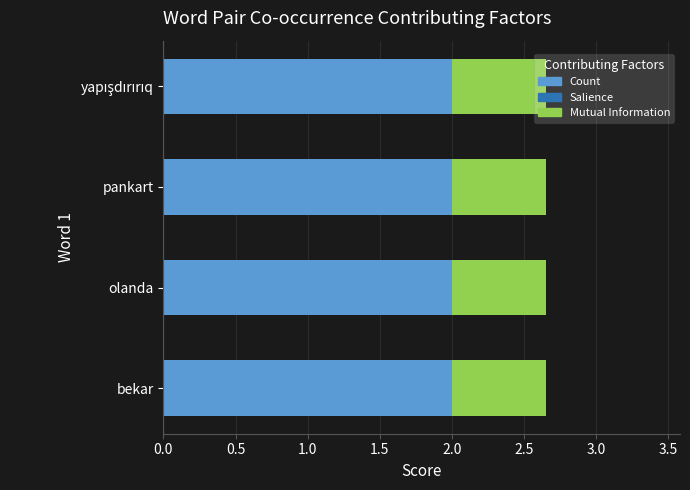

The value of Count at bekar is 2.0. True or false?

True